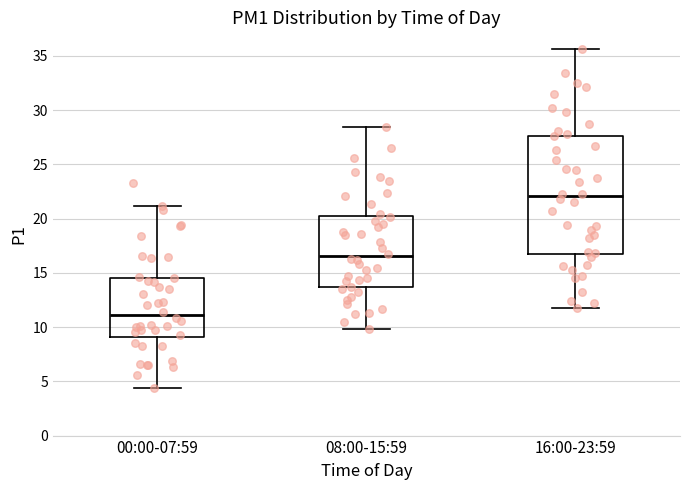

Reading left to right, transcribe this box plot: for each box, give where its median line is, the range the box spans, and where its two whiskers end, as read against the y-axis. The values are not printed on the chart, so give them approximately, as read against the axis.

00:00-07:59: median 11.0, box 9.0 to 14.5, whiskers 4.5 to 21.0
08:00-15:59: median 16.5, box 13.5 to 20.0, whiskers 10.0 to 28.5
16:00-23:59: median 22.0, box 16.5 to 27.5, whiskers 12.0 to 35.5